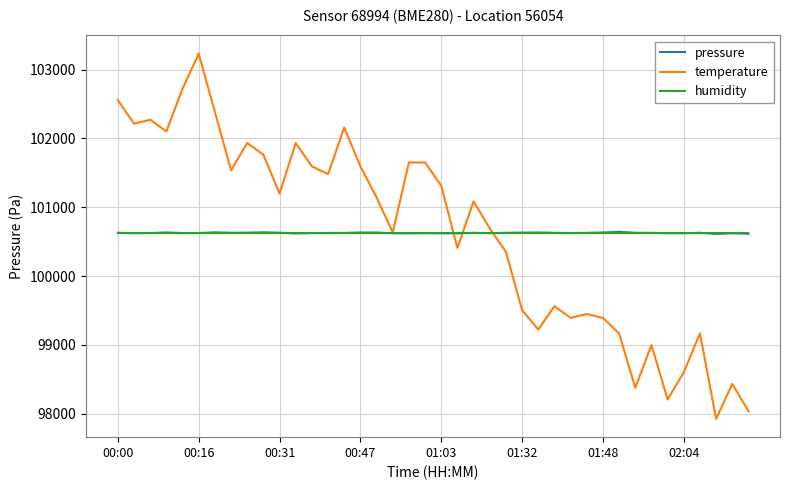

Which series has the widest spread of values?

temperature